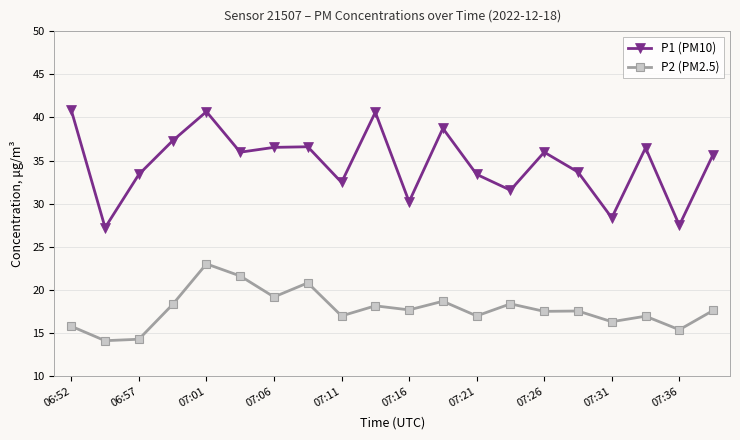

Which series has the largest range (max minus min)?

P1 (PM10)